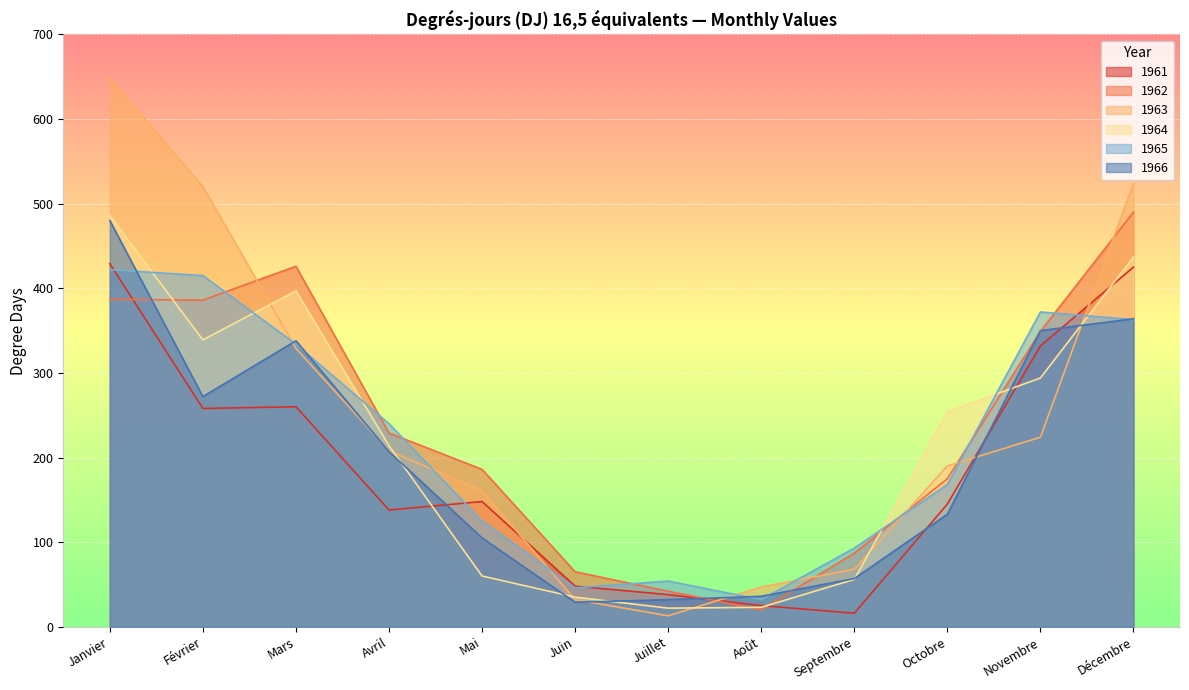

What is the label of the 9th point from the right?

Avril